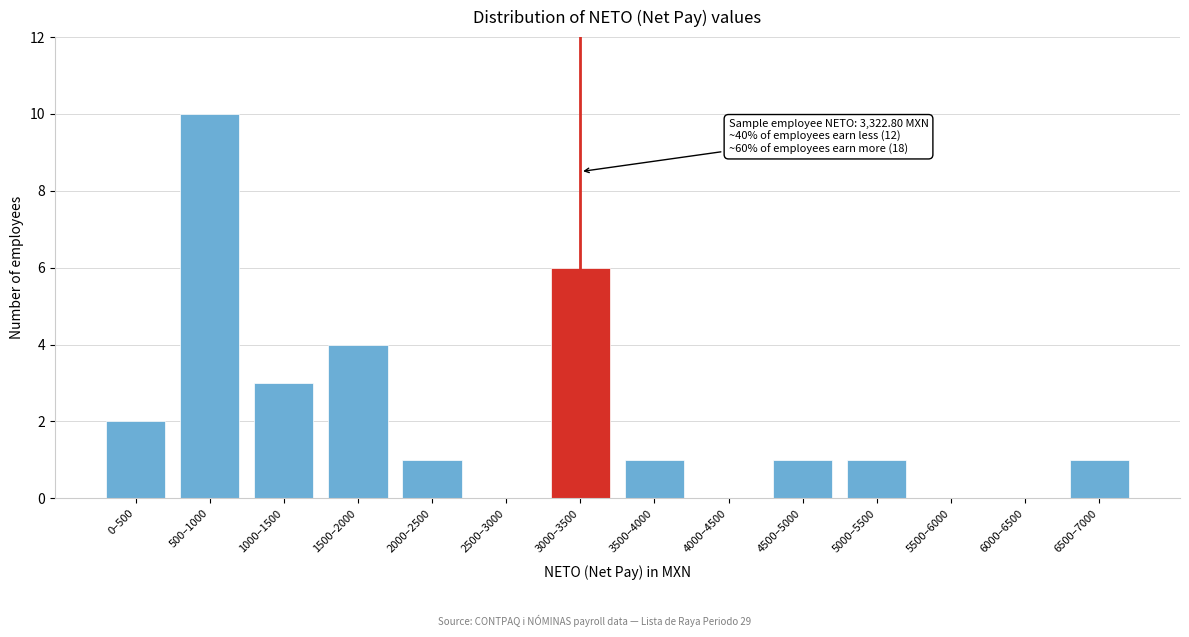

Reading left to right, what are all the values shown in this chart?

0–500=2	500–1000=10	1000–1500=3	1500–2000=4	2000–2500=1	2500–3000=0	3000–3500=6	3500–4000=1	4000–4500=0	4500–5000=1	5000–5500=1	5500–6000=0	6000–6500=0	6500–7000=1